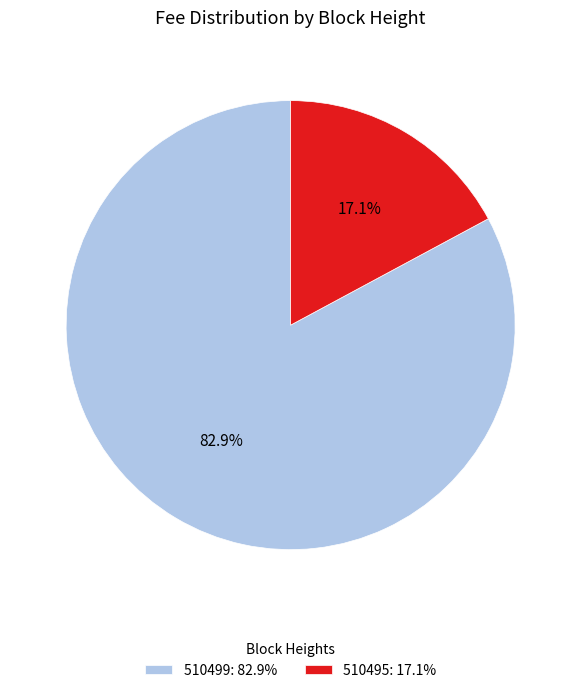

Which has a higher value, 510495: 17.1% or 510499: 82.9%?

510499: 82.9%